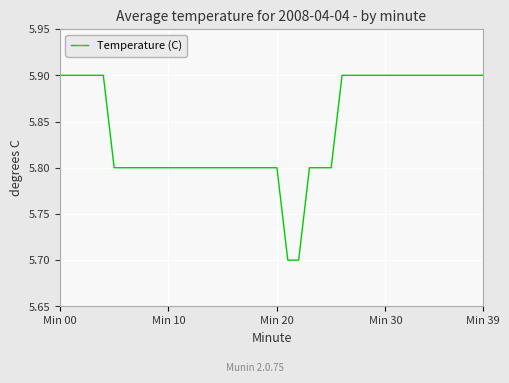

What is the minimum value shown in the chart?

5.7